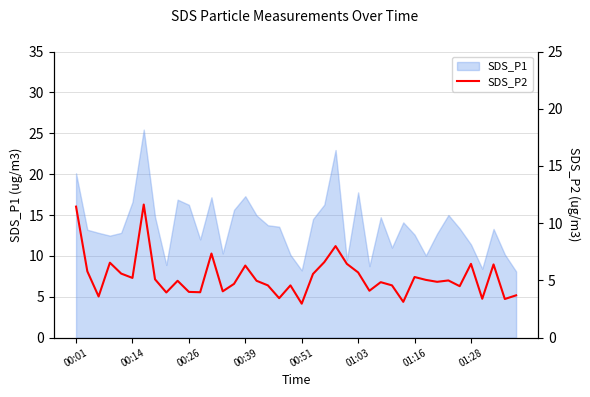

What is the sum of all values?

211.8